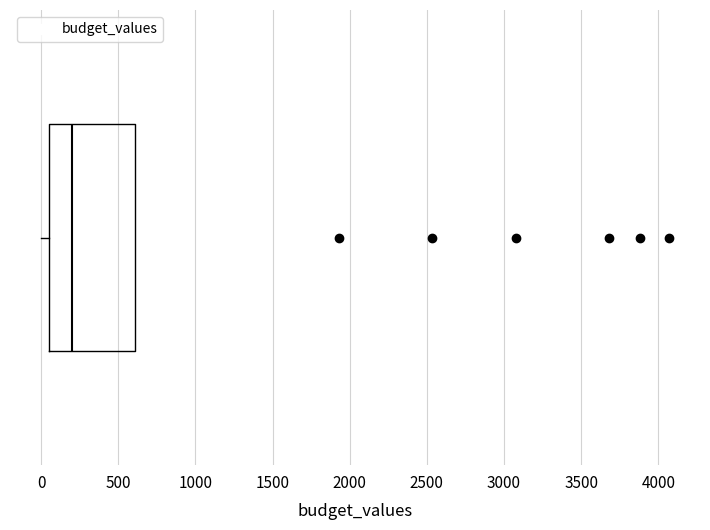

Read this box plot against the x-axis: the position of the median line, the range covered by the box, and the ends of both whiskers. The values are not printed on the chart, so give them approximately, as read against the axis.

median 200, box 50 to 600, whiskers 0 to 600